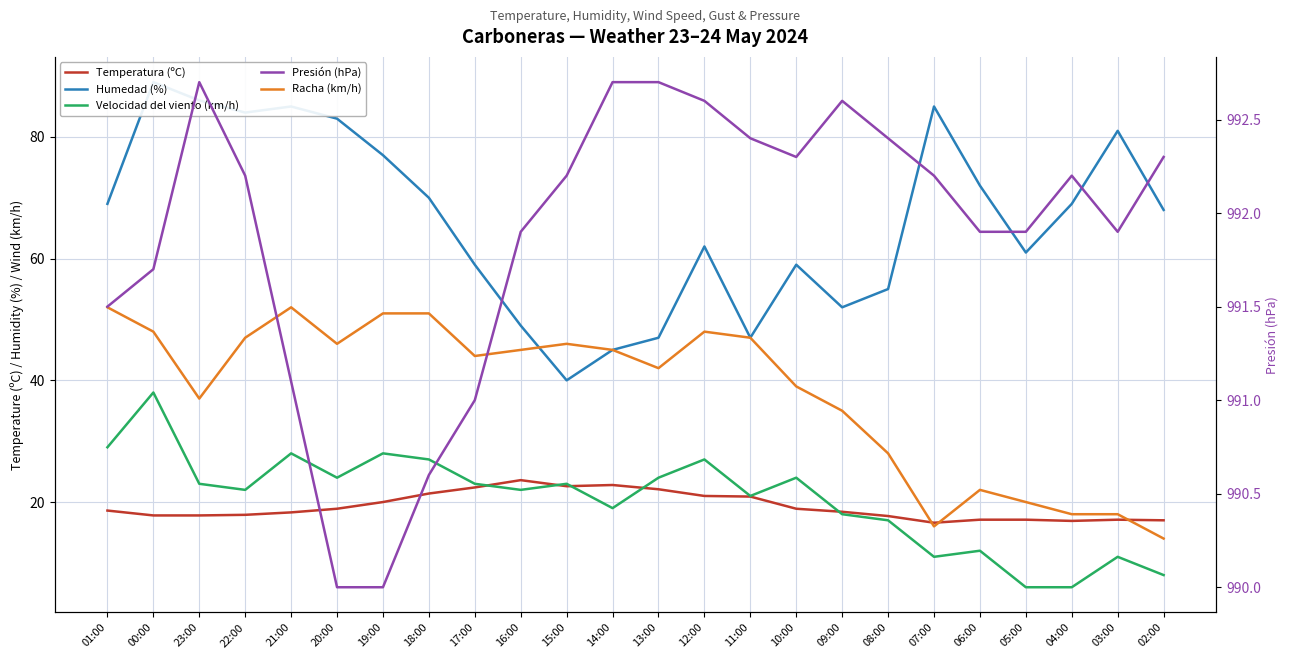

What is the label of the 21st point from the right?

22:00